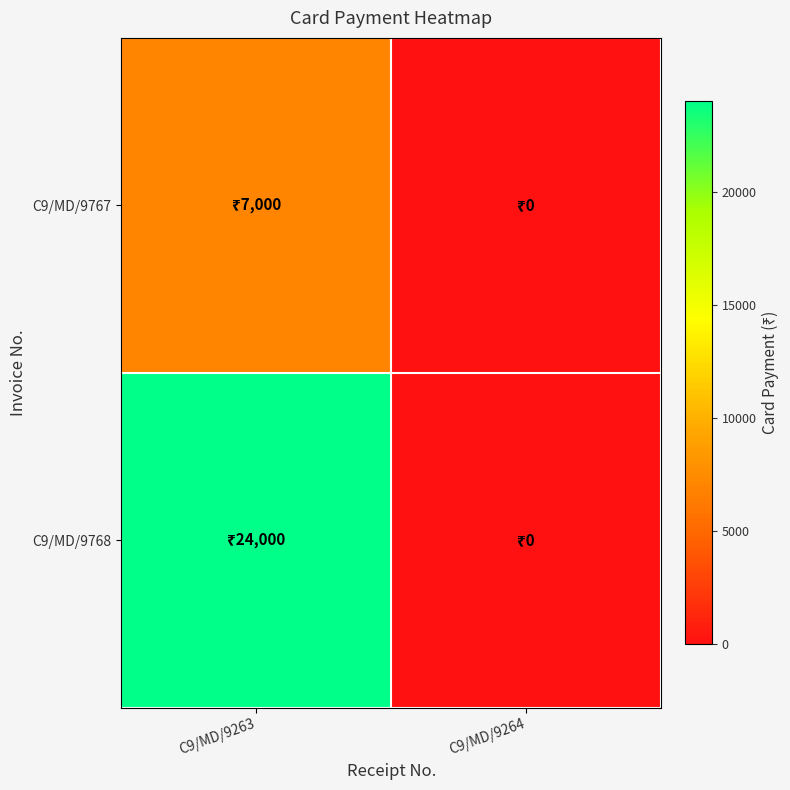

Reading right to left, list all the values displayed in this chart.

C9/MD/9767: C9/MD/9264=0	C9/MD/9263=7000
C9/MD/9768: C9/MD/9264=0	C9/MD/9263=24000